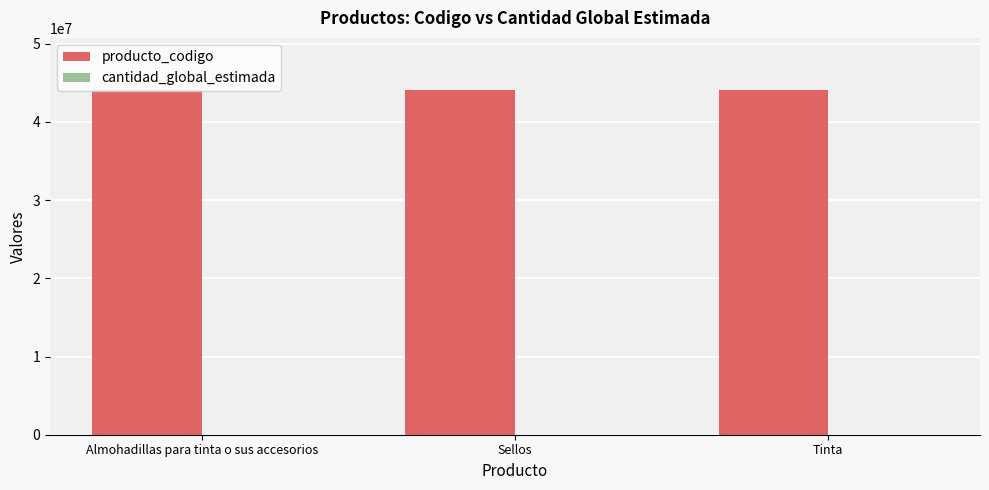

True or false: producto_codigo has a value of 44121604 at Sellos.

True